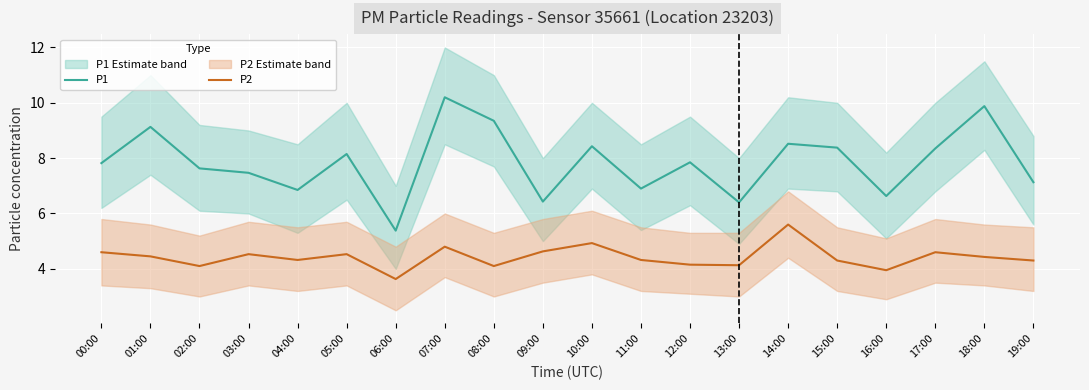

What is the difference between the P1 values at 16:00 and 10:00?

1.8